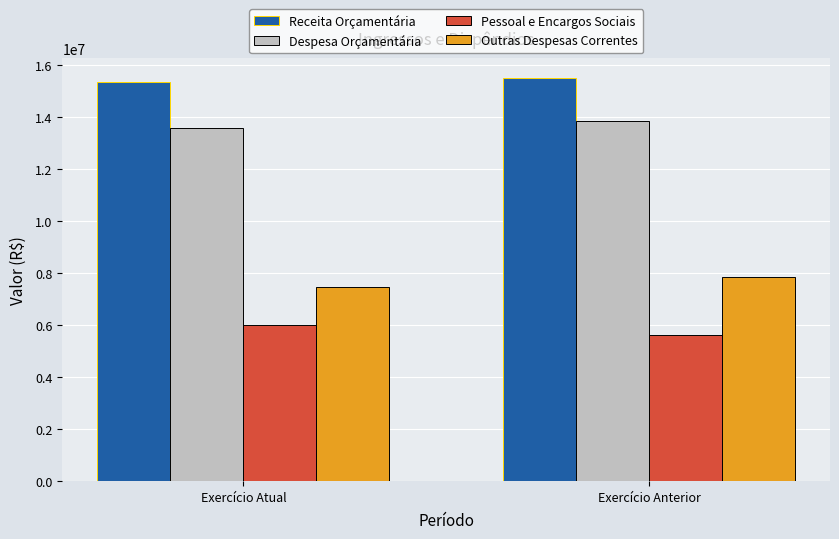

Reading left to right, extract all data points from this chart.

Receita Orçamentária: Exercício Atual=15368194.8	Exercício Anterior=15508220.6
Despesa Orçamentária: Exercício Atual=13591069.8	Exercício Anterior=13868384.5
Pessoal e Encargos Sociais: Exercício Atual=5985701.7	Exercício Anterior=5599638.6
Outras Despesas Correntes: Exercício Atual=7465600.8	Exercício Anterior=7850453.3